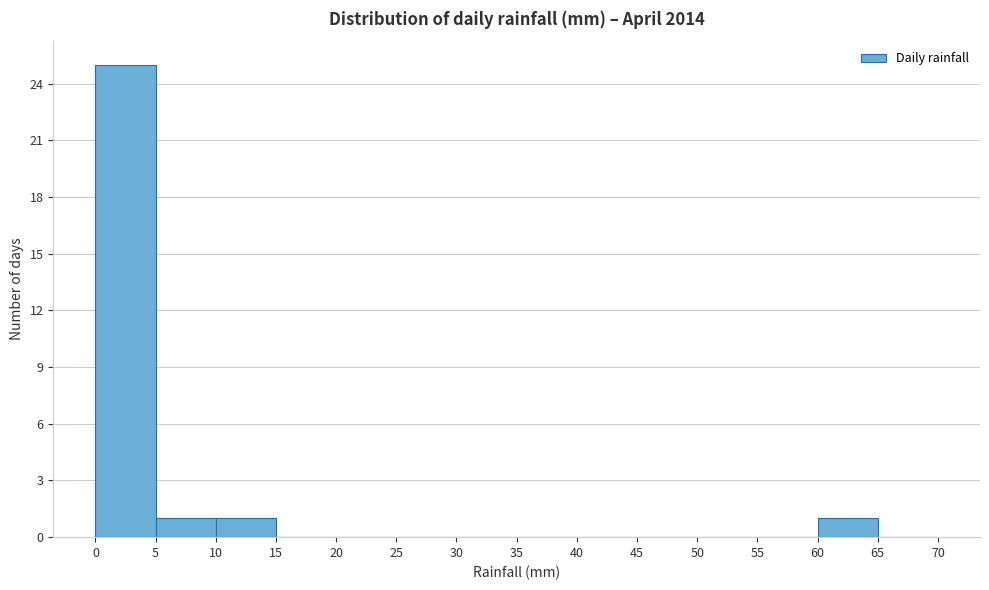

Reading left to right, list every bar in this chart as the range it spans on the x-axis followed by its height. The values are not printed on the chart, so give them approximately, as read against the axis.

0 to 5: 25
5 to 10: 1
10 to 15: 1
15 to 20: 0
20 to 25: 0
25 to 30: 0
30 to 35: 0
35 to 40: 0
40 to 45: 0
45 to 50: 0
50 to 55: 0
55 to 60: 0
60 to 65: 1
65 to 70: 0